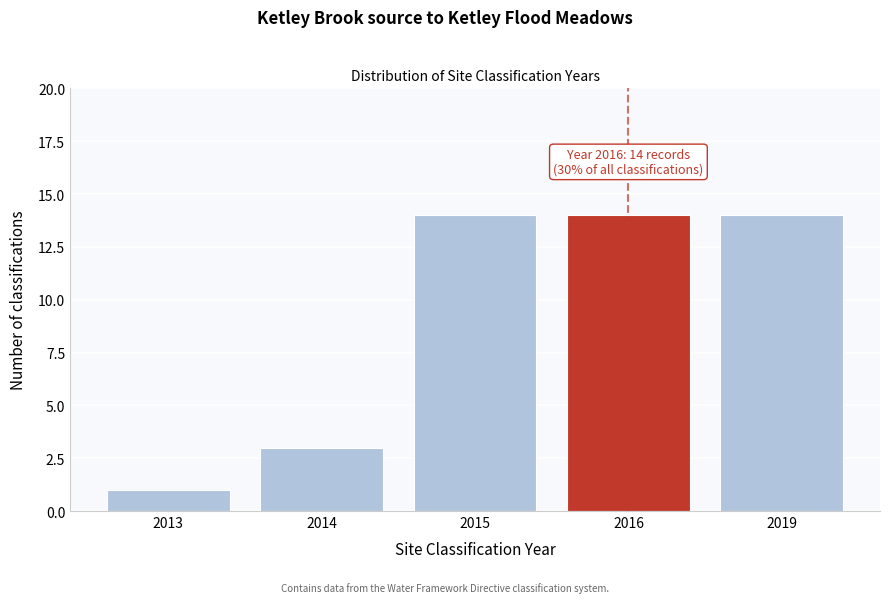

Reading left to right, transcribe all the data shown in this chart.

1	3	14	14	14